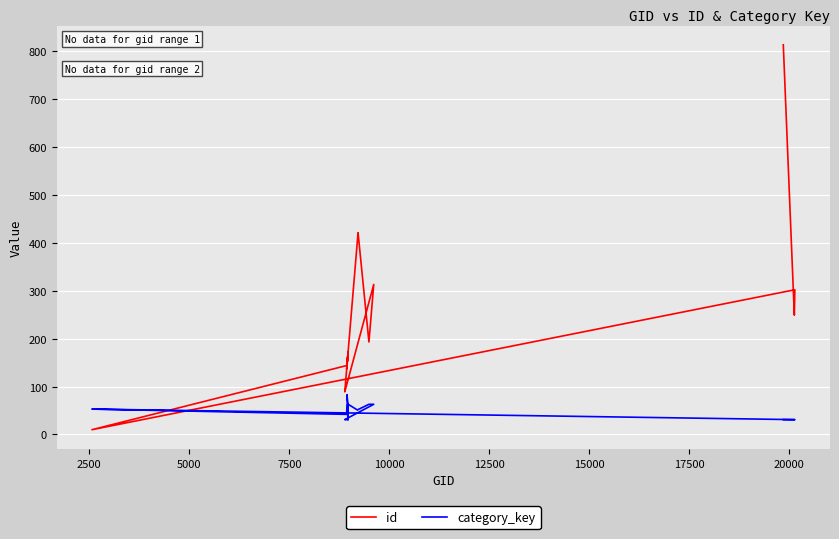

Rank the series at 18 from lowest to highest value.

category_key, id